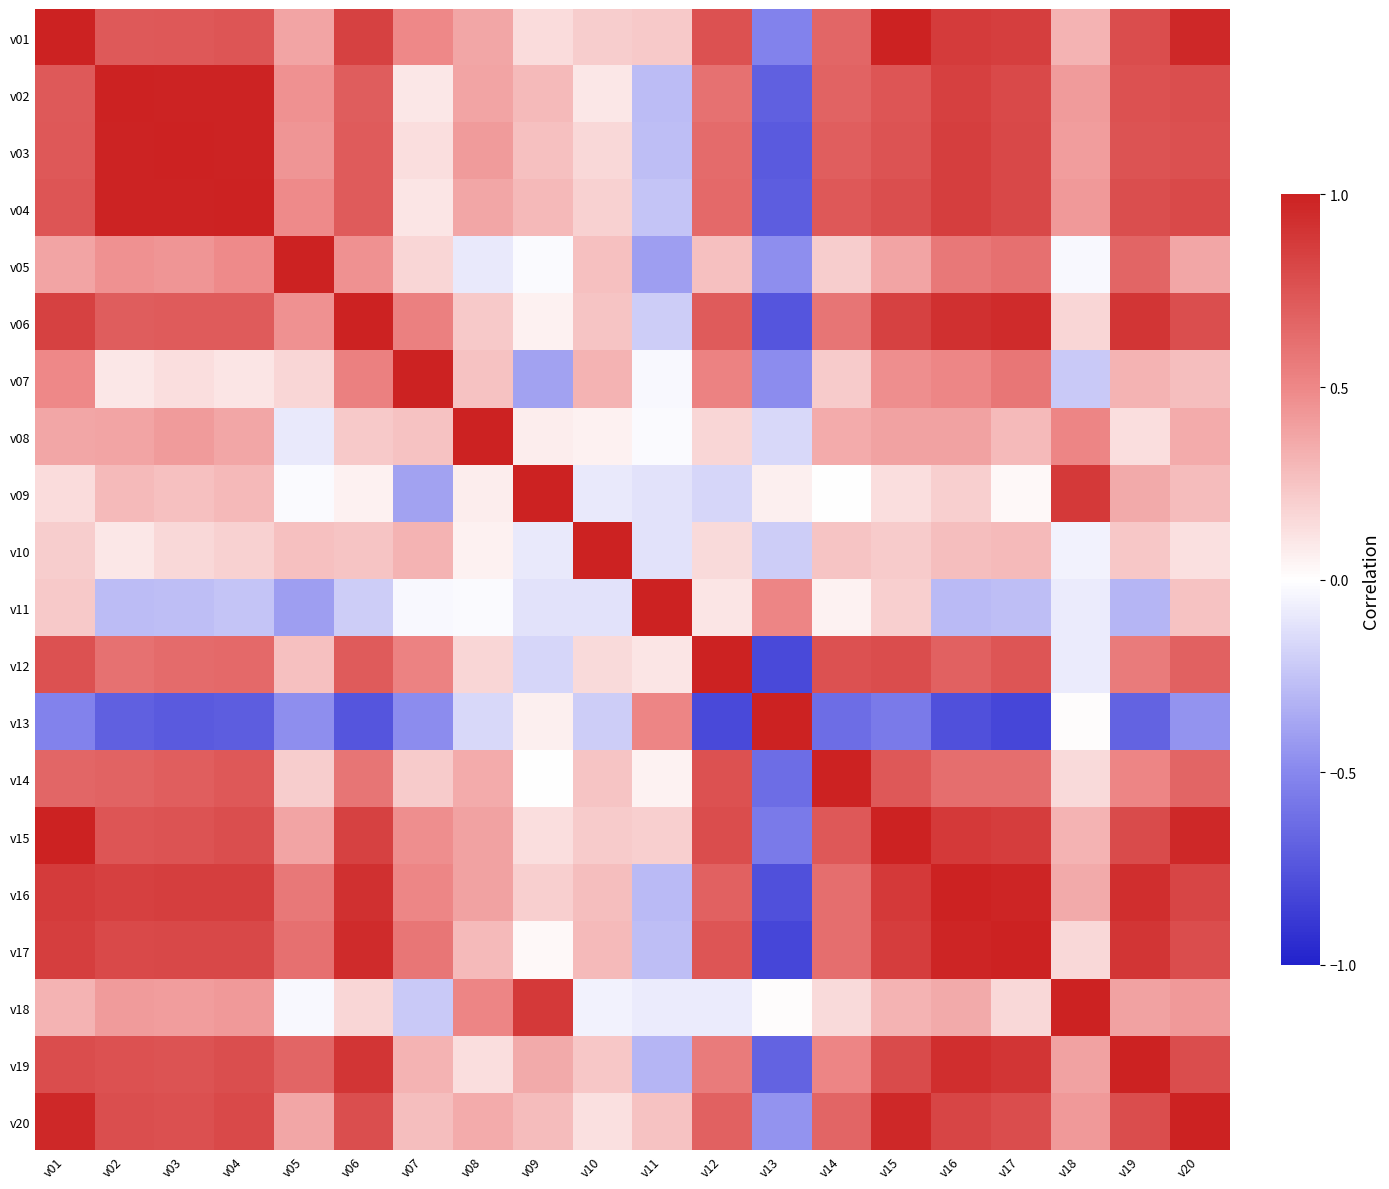

At which category does the chart reach its peak across all series?

v01